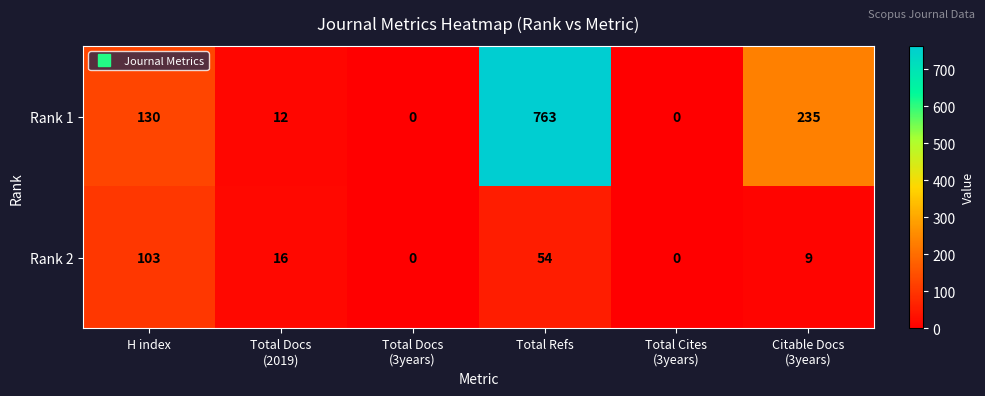

How many distinct data groups are displayed?

2